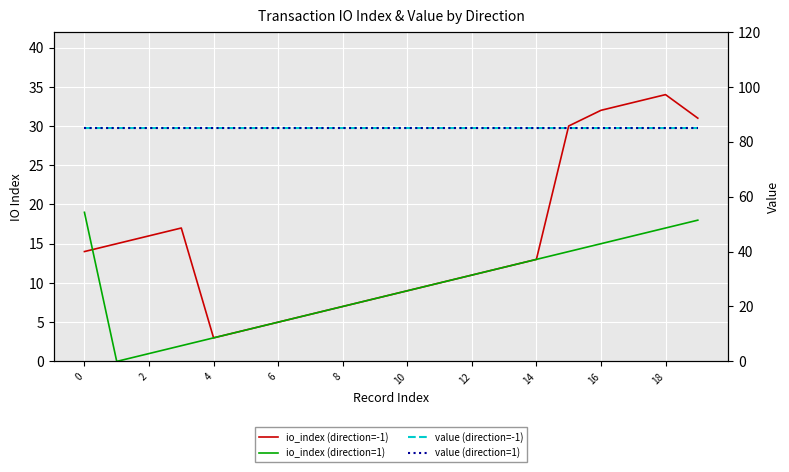

The value of value (direction=-1) at 13 is 144.2. True or false?

False